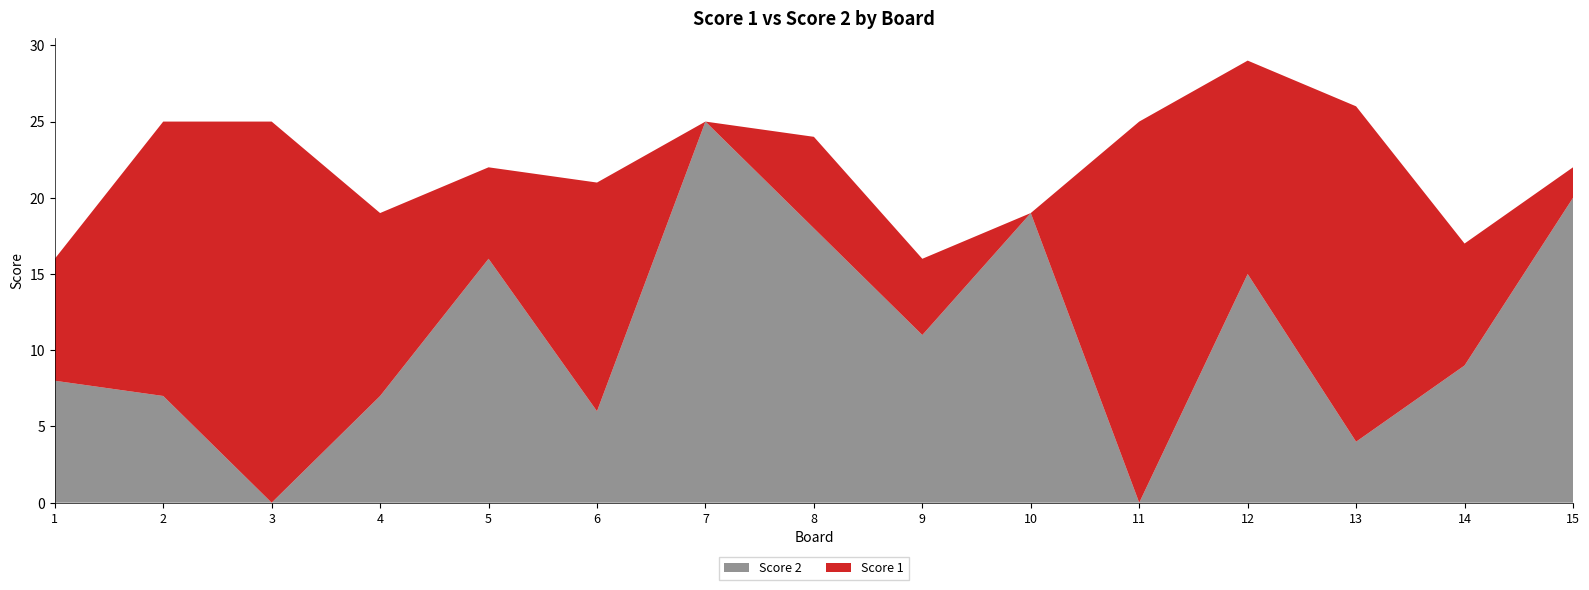

Reading right to left, what are all the values shown in this chart?

Score 1: 15=2	14=8	13=22	12=14	11=25	10=0	9=5	8=6	7=0	6=15	5=6	4=12	3=25	2=18	1=8
Score 2: 15=20	14=9	13=4	12=15	11=0	10=19	9=11	8=18	7=25	6=6	5=16	4=7	3=0	2=7	1=8